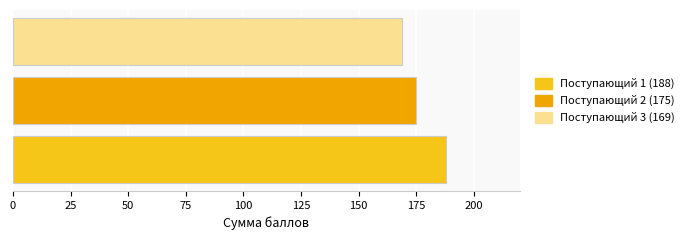

What is the average value?

177